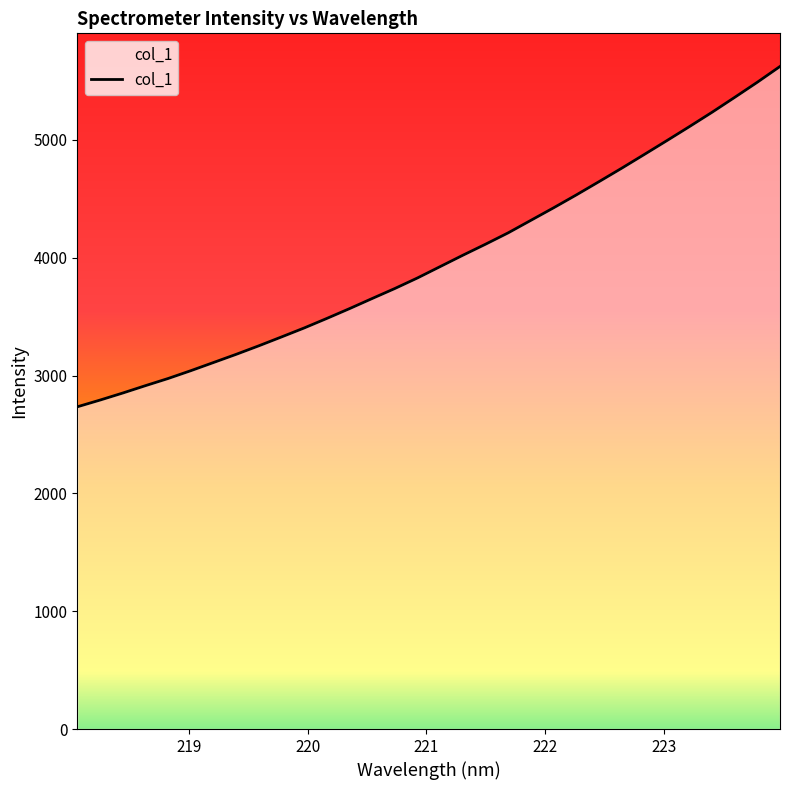

What is the greatest value displayed?

5623.2